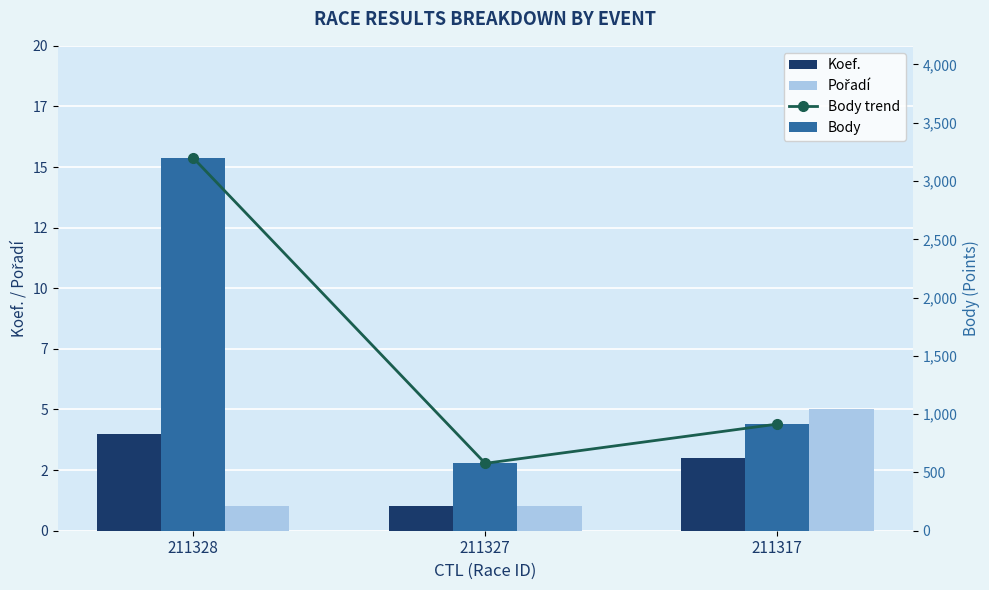

What is the value of the Body bar at the 3rd from the left?

915